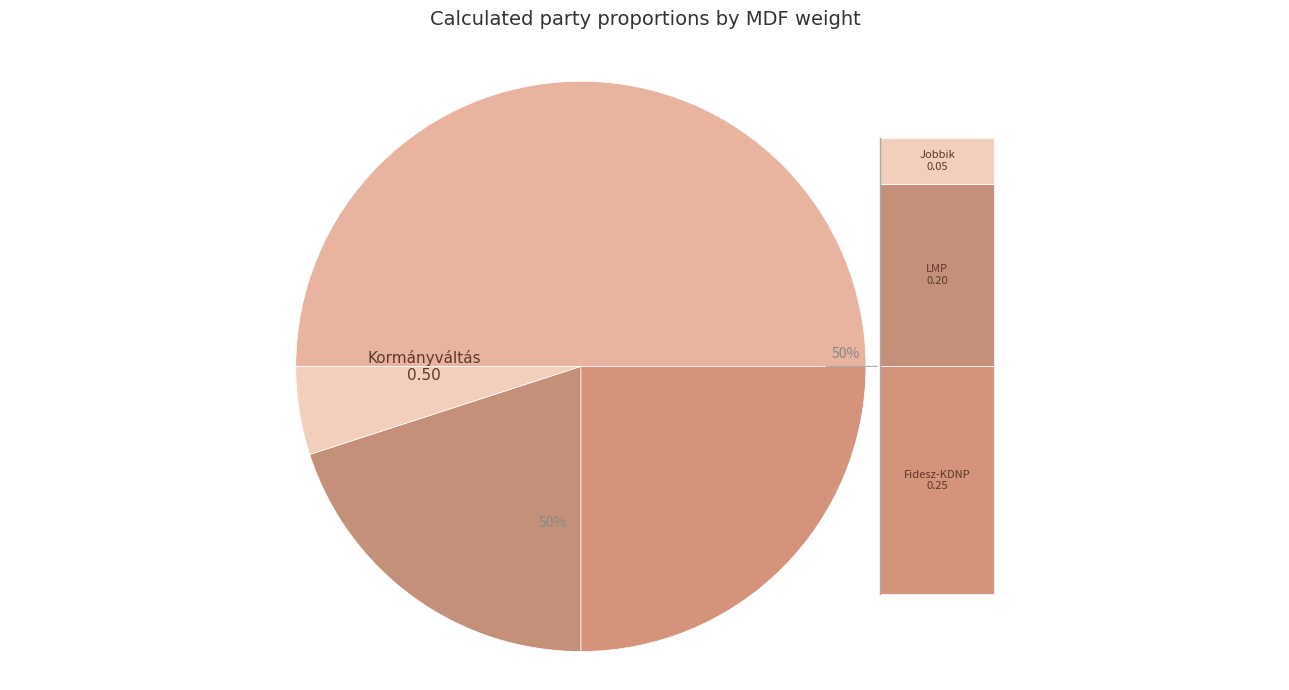

How many slices are in this pie chart?

4